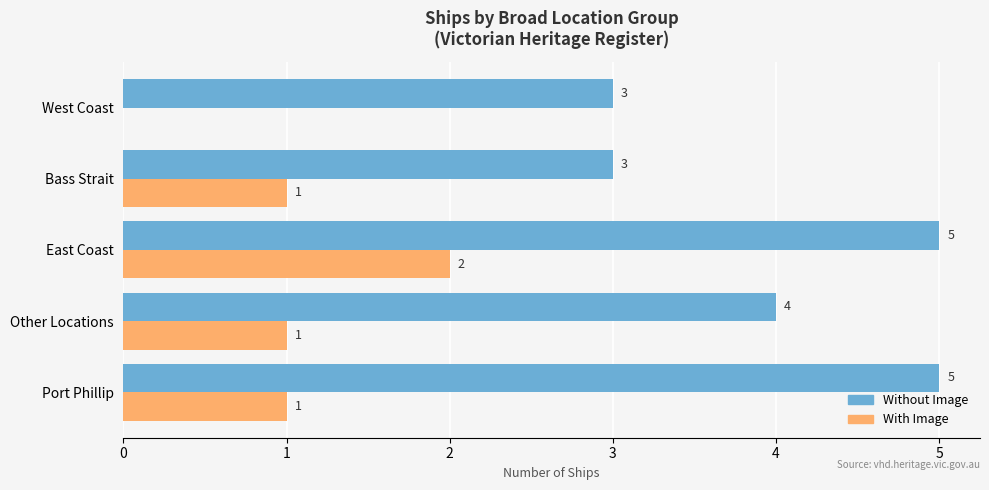

At which label is Without Image closest to 4?

Other Locations